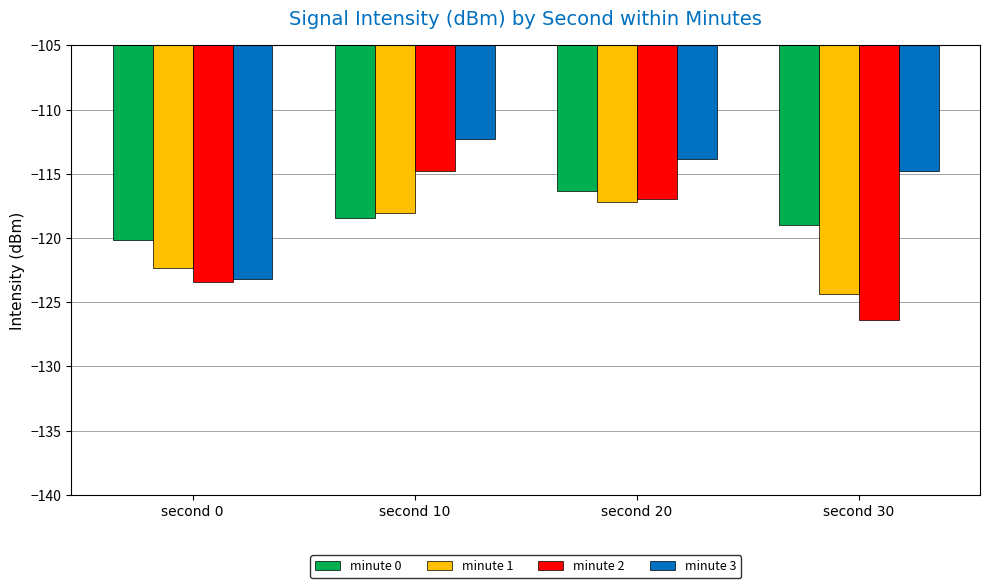

What is the difference between the minute 1 values at second 30 and second 0?

2.0